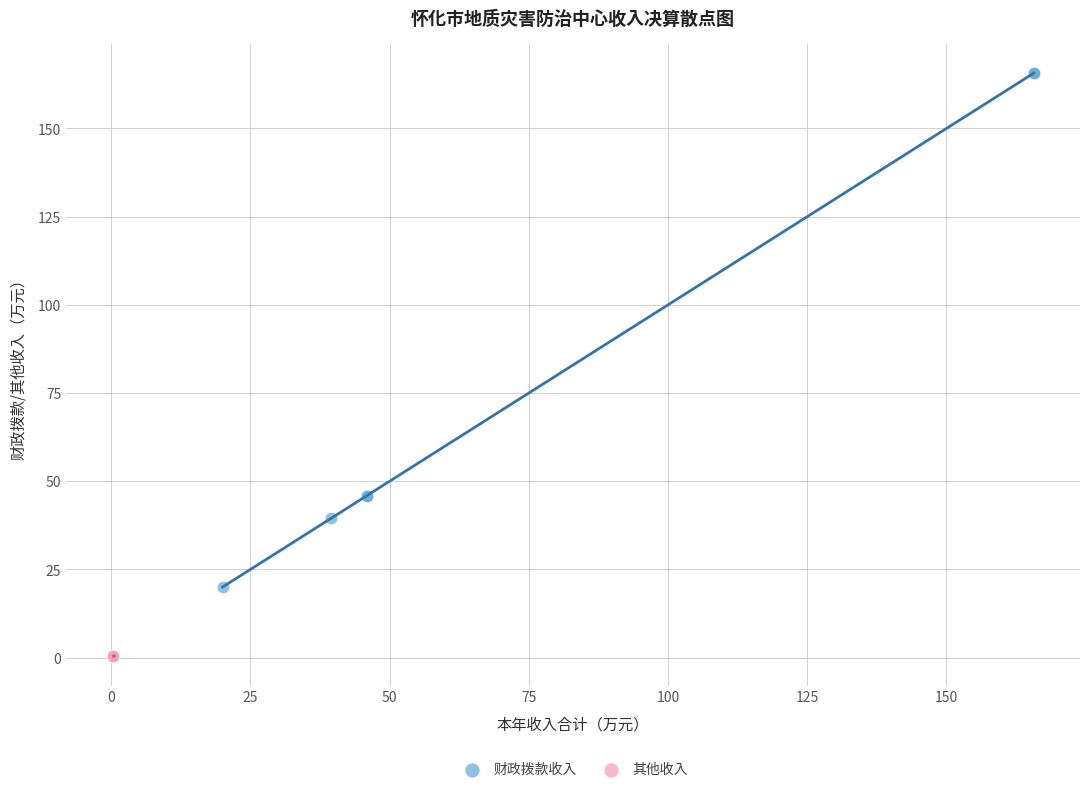

Which series reaches the maximum Y coordinate?

财政拨款收入